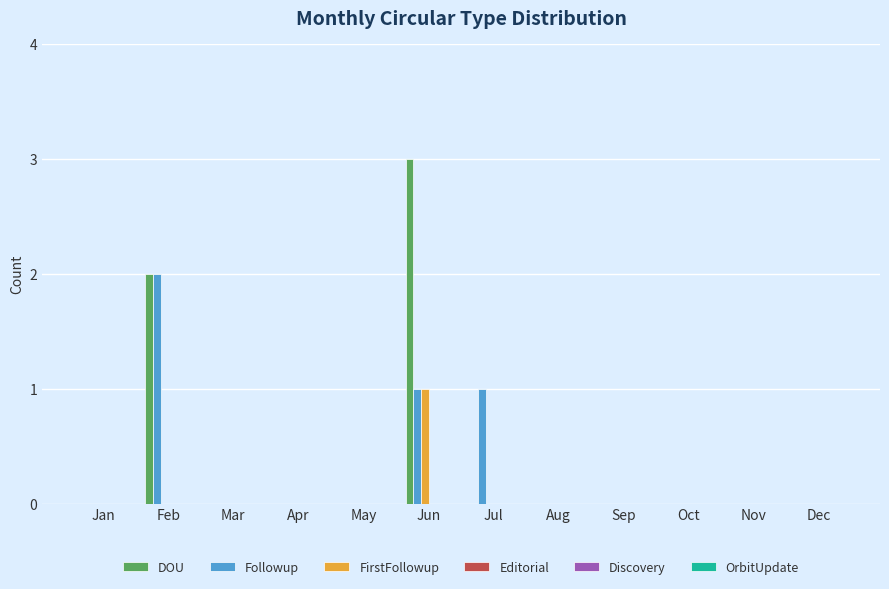

Which series has the widest spread of values?

DOU